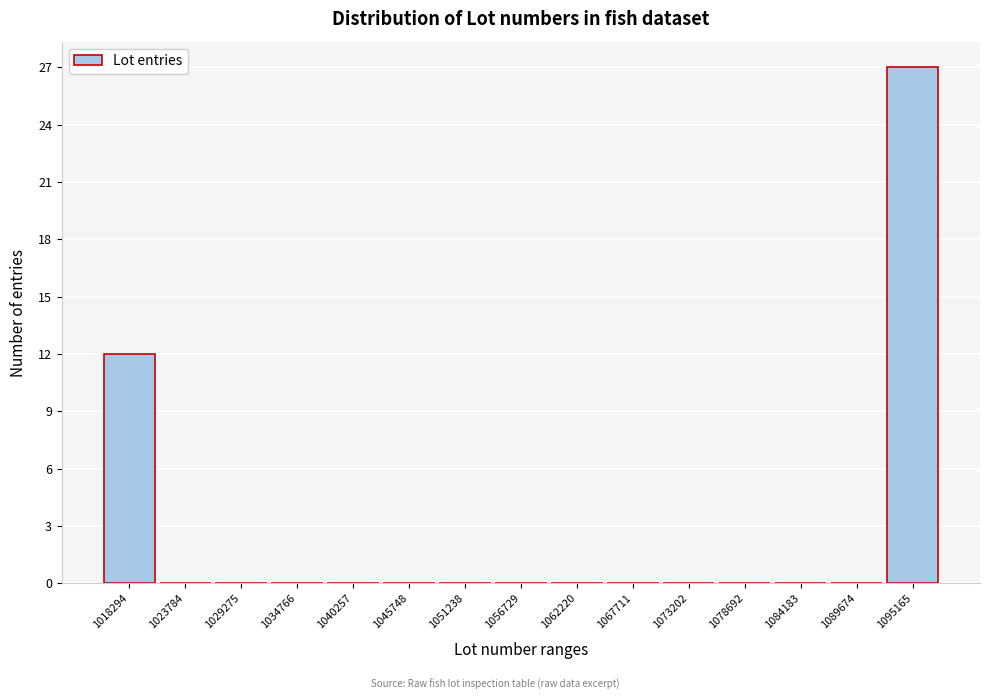

Reading left to right, extract all data points from this chart.

1018294=12	1023784=0	1029275=0	1034766=0	1040257=0	1045748=0	1051238=0	1056729=0	1062220=0	1067711=0	1073202=0	1078692=0	1084183=0	1089674=0	1095165=27